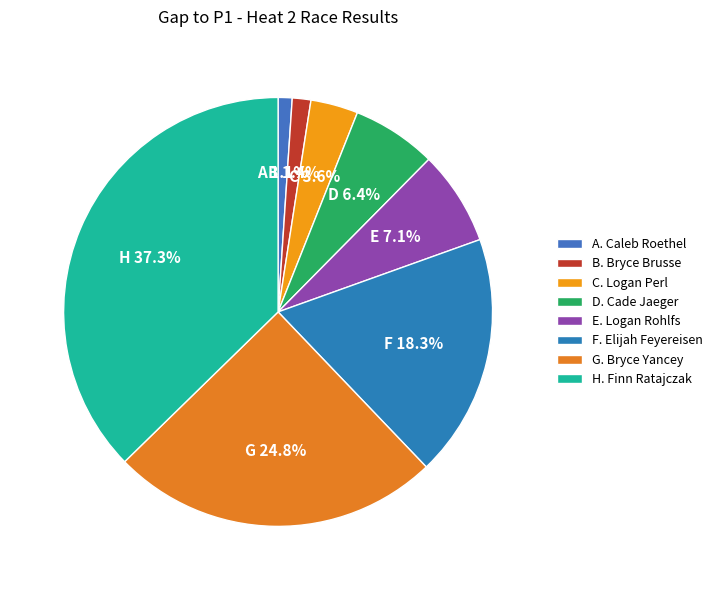

How many slices are in this pie chart?

8